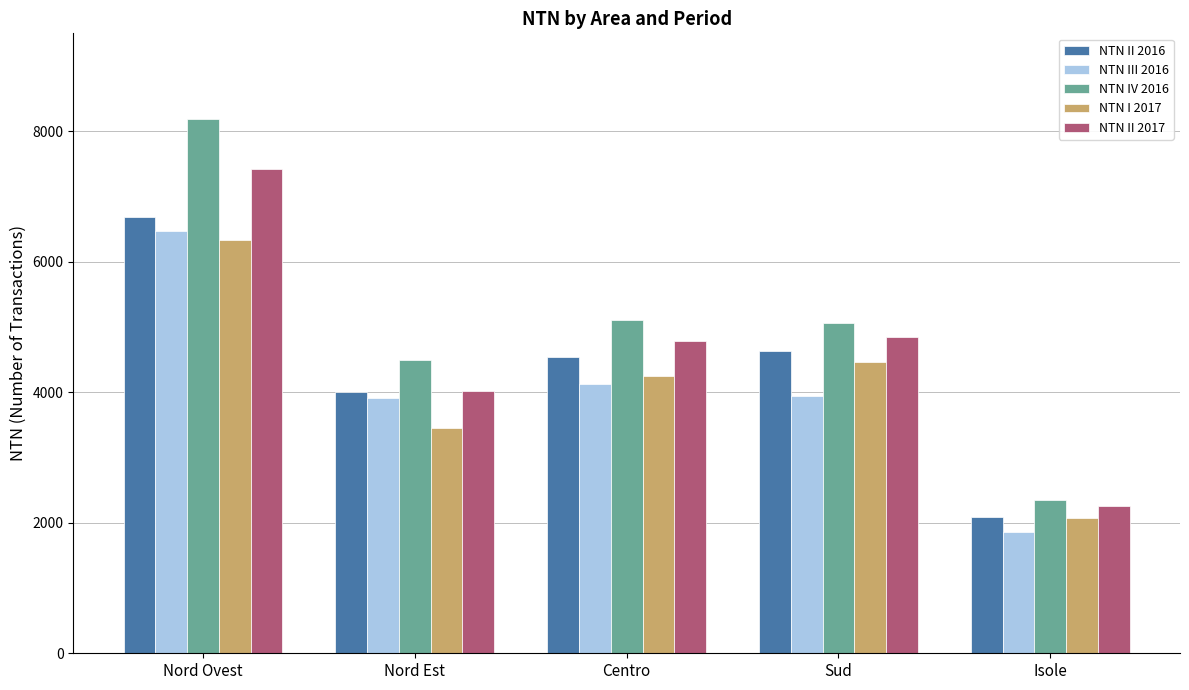

What is the difference between the highest and lowest values at Centro?

968.4